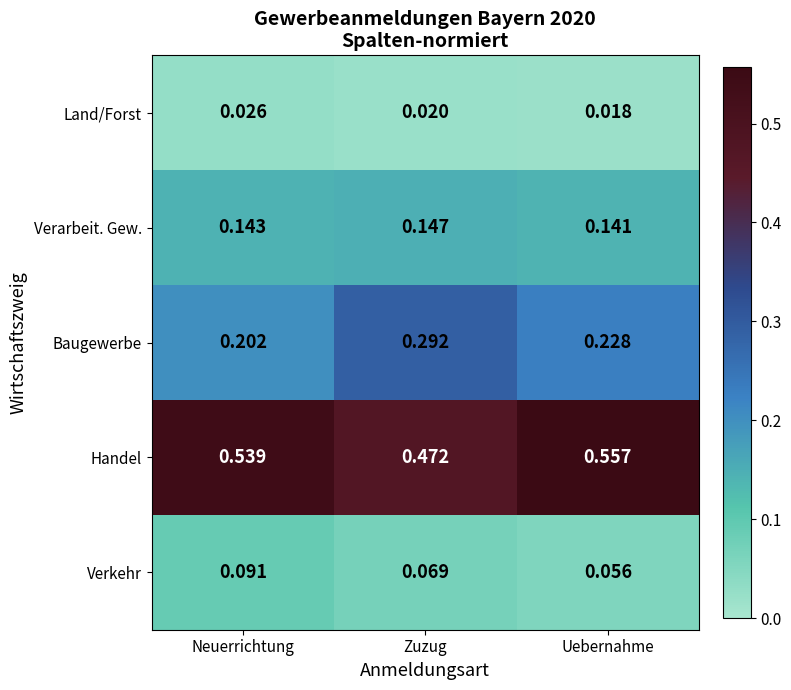

Which category has the highest value in the Land/Forst series?

Neuerrichtung